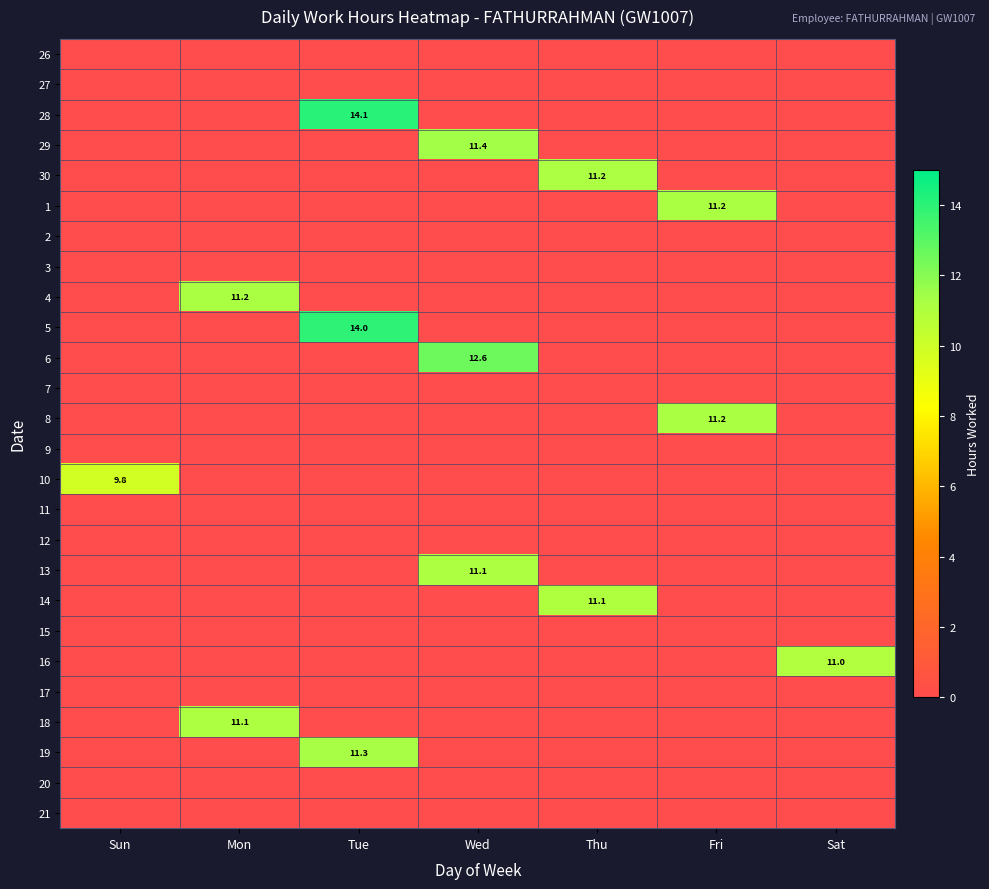

True or false: 1 has a value of 11.2 at Fri.

True